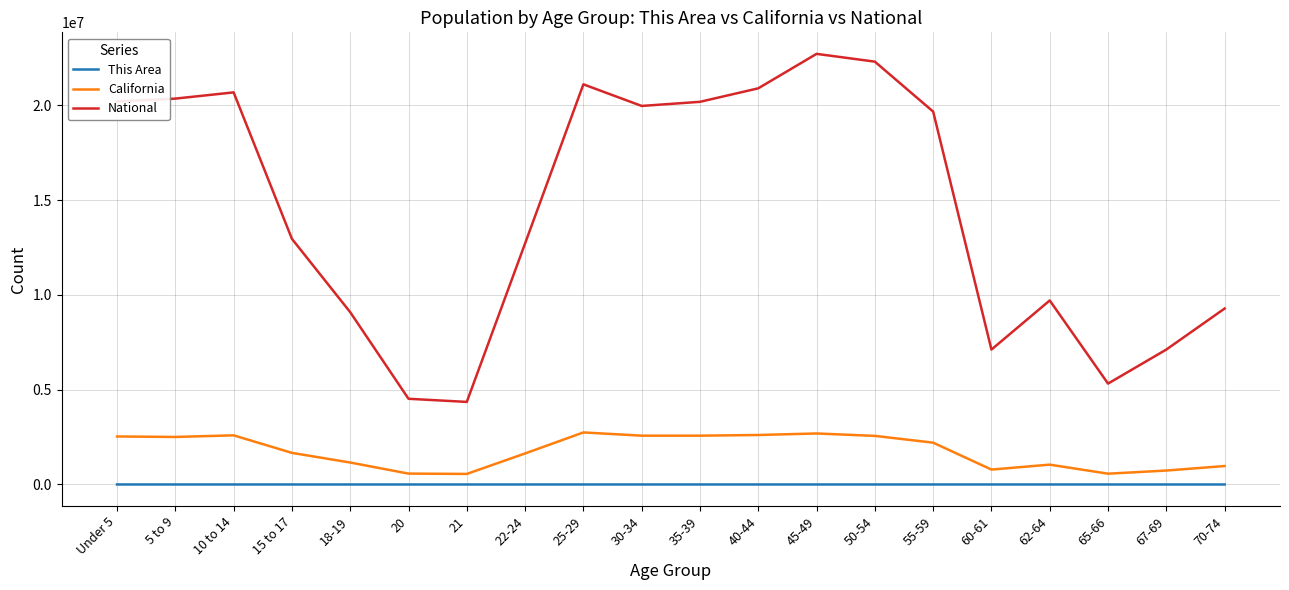

Is the value of California at 15 to 17 greater than the value of National at 55-59?

No